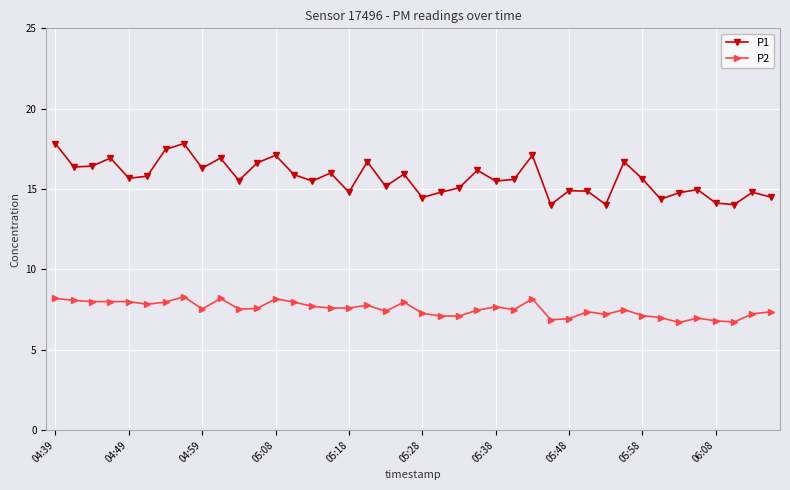

In P1, how many points are lower than both neighbors (excluding endpoints)?

13